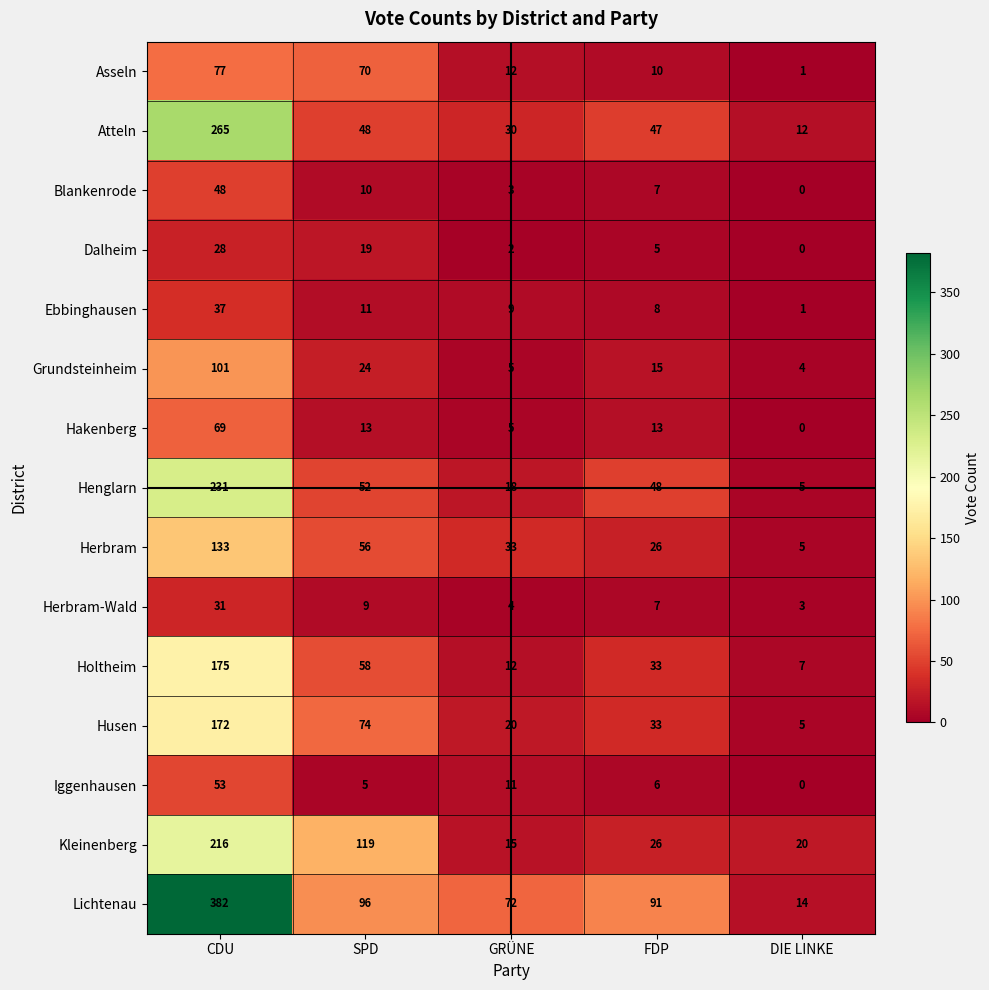

Rank the categories by Iggenhausen value from lowest to highest.

DIE LINKE, SPD, FDP, GRÜNE, CDU